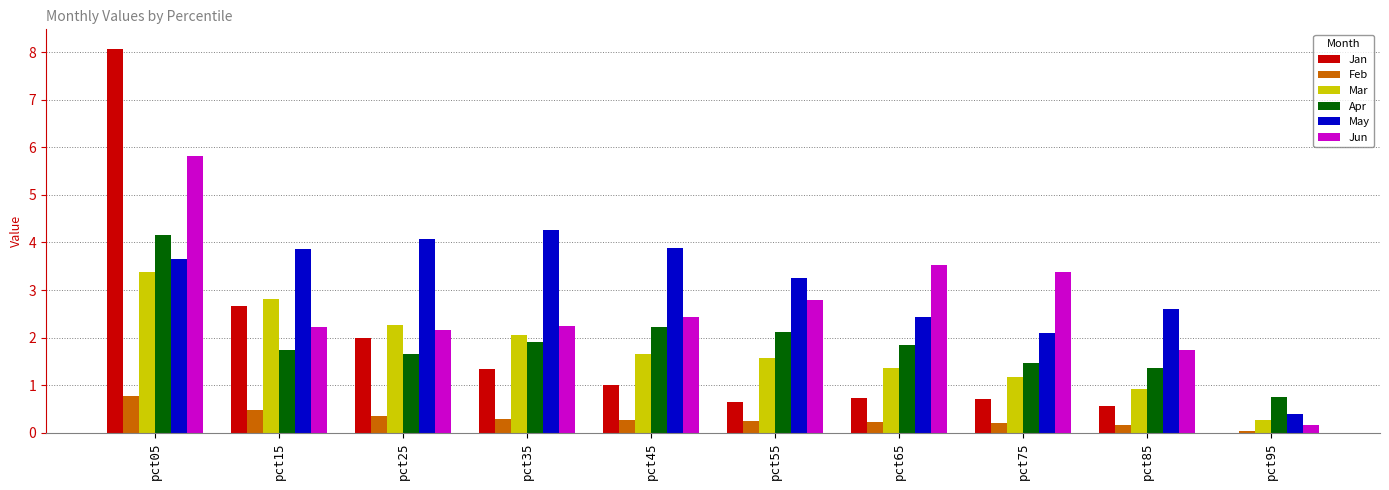

The value of Apr at pct65 is 1.8. True or false?

True